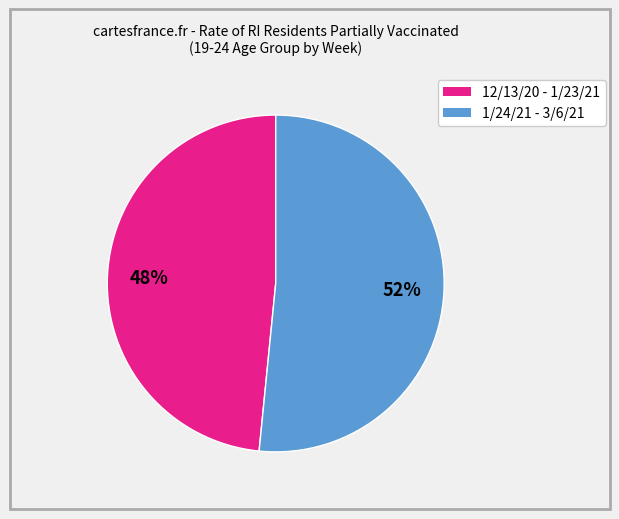

Is there any slice that represents more than half of the pie?

Yes